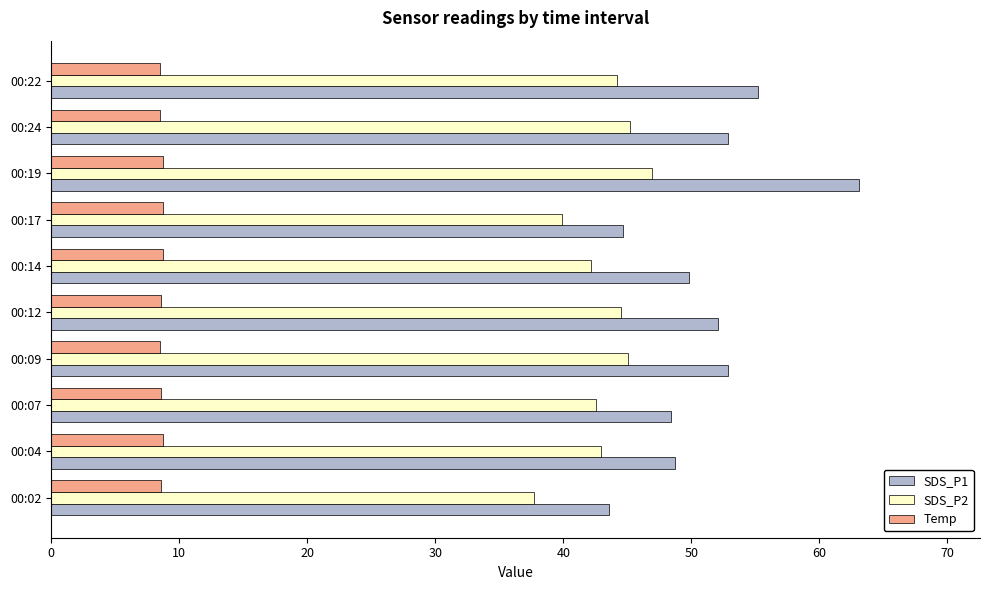

Which category has the highest value in the SDS_P2 series?

00:19